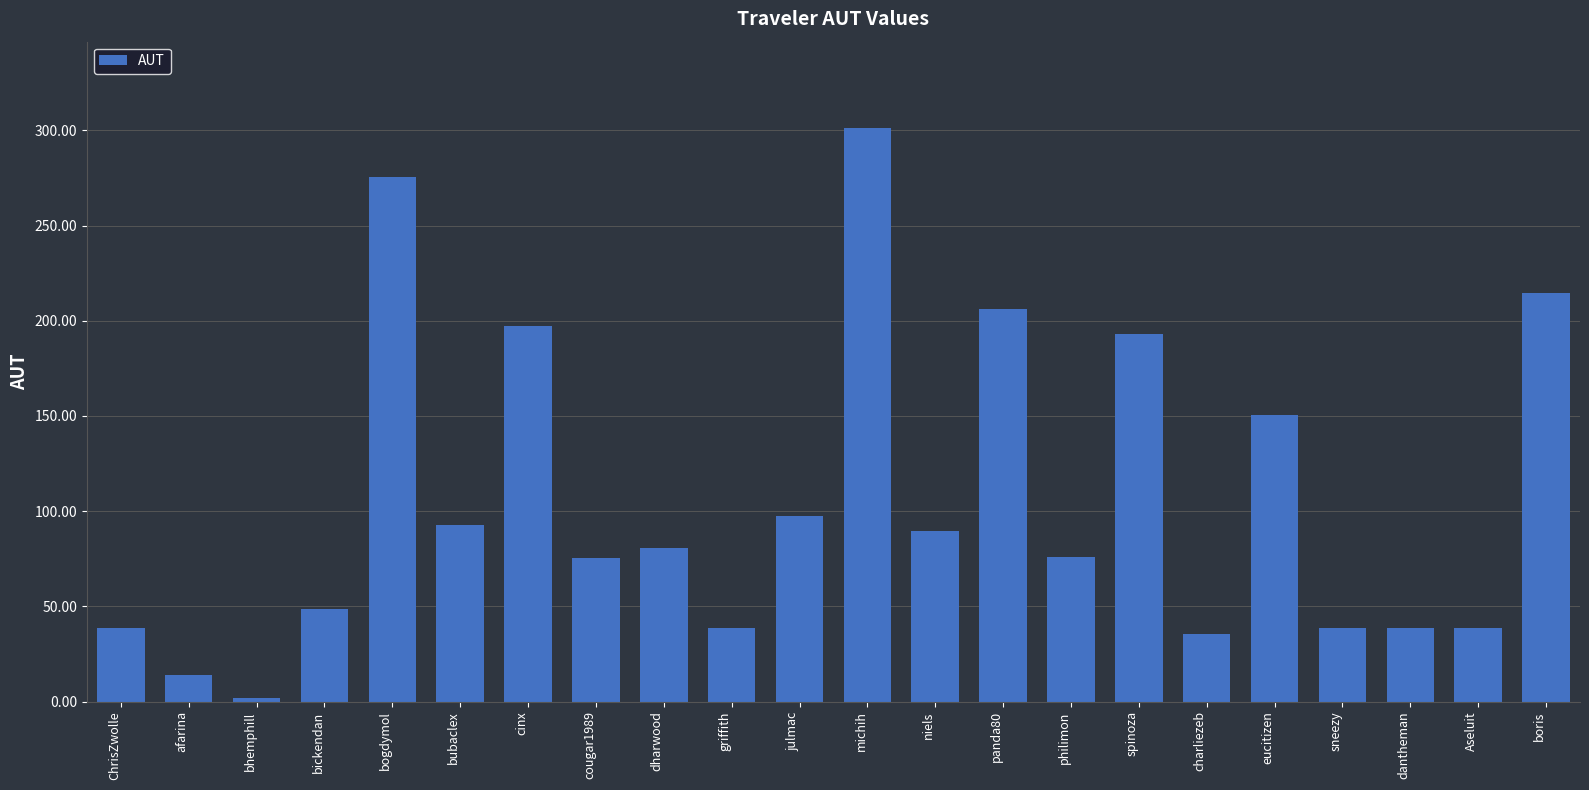

What is the label of the 21st bar from the left?

Aseluit